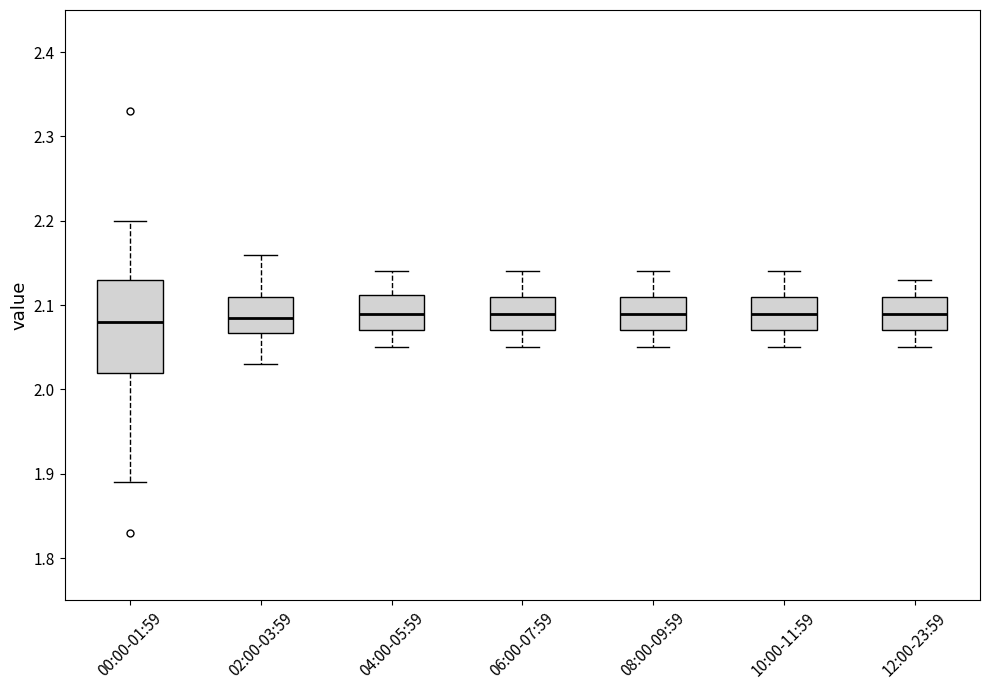

Where does the upper whisker of the box for 12:00-23:59 end on the y-axis? The values are not printed on the chart, so give them approximately, as read against the axis.

2.13